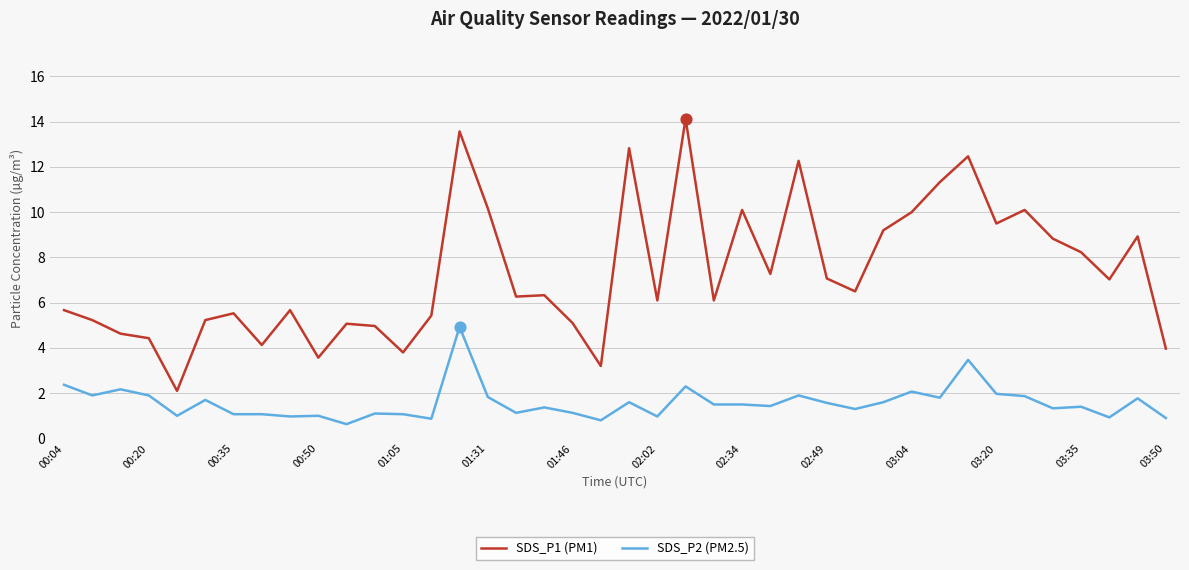

Which series has the widest spread of values?

SDS_P1 (PM1)